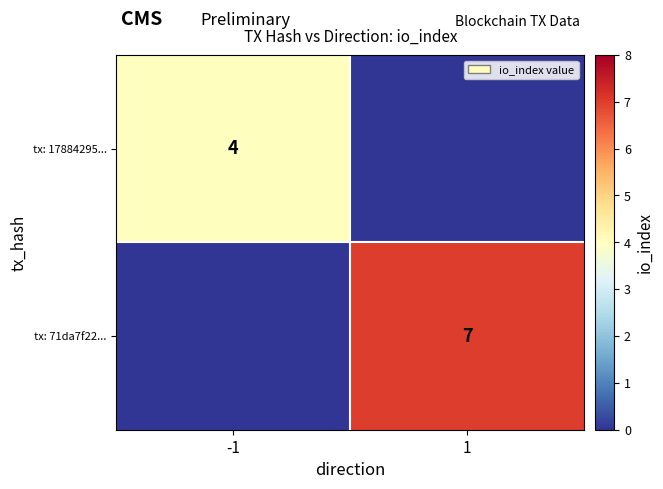

True or false: tx: 17884295... has a value of 4 at -1.

True